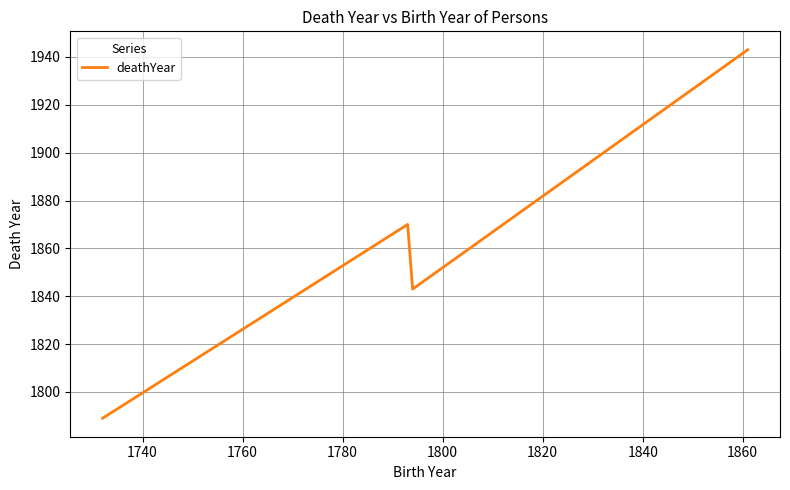

What is the smallest value displayed?

1789